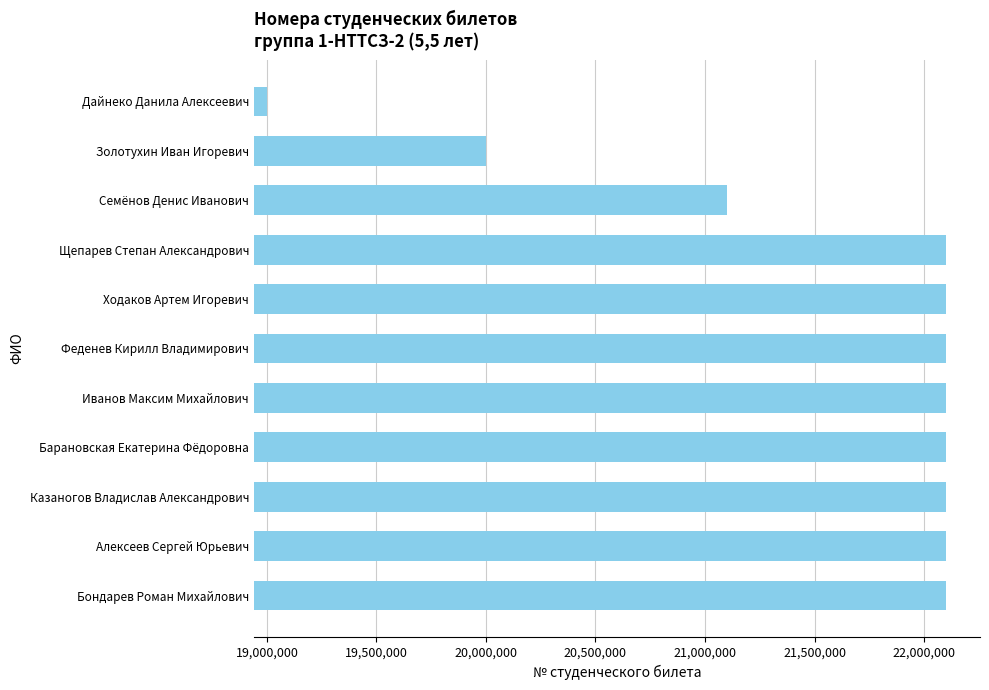

True or false: the data shows 33316582 at Феденев Кирилл Владимирович.

False